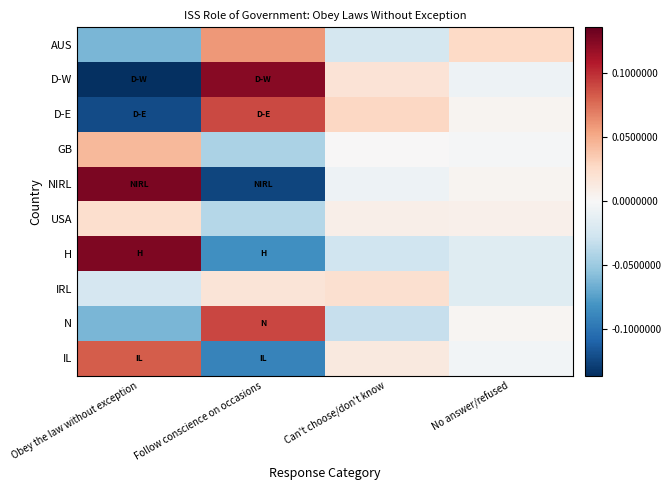

At which category is the sum across all series the highest?

Obey the law without exception